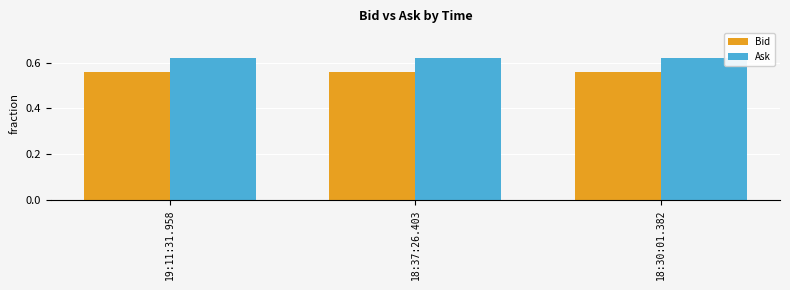

What position from the right is 19:11:31.958?

3